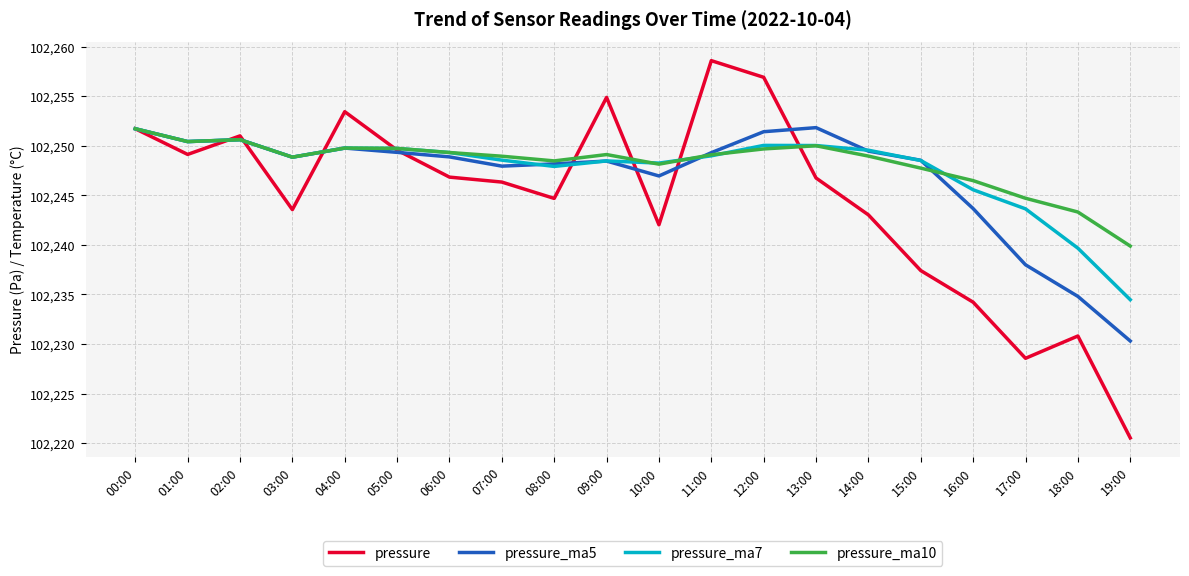

What is the spread (max minus min) of values at 04:00?

3.7